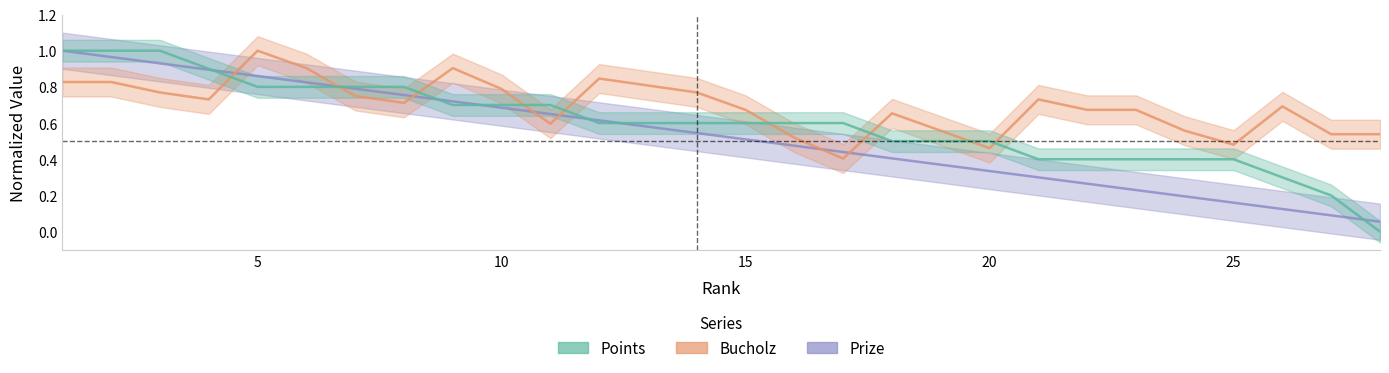

What are all the series names shown in the legend?

Points, Bucholz, Prize